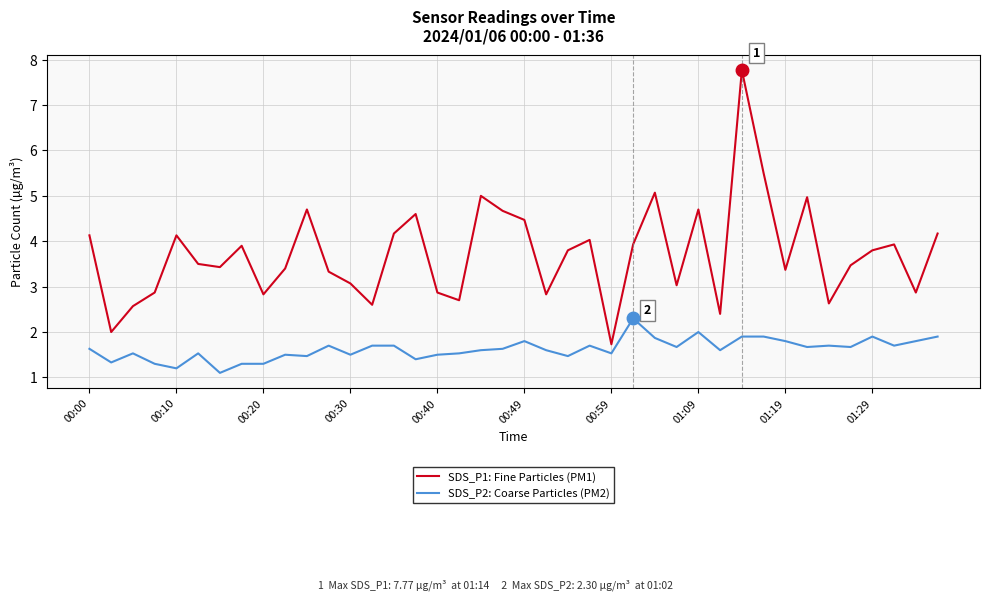

What is the maximum value for SDS_P2: Coarse Particles (PM2)?

2.3